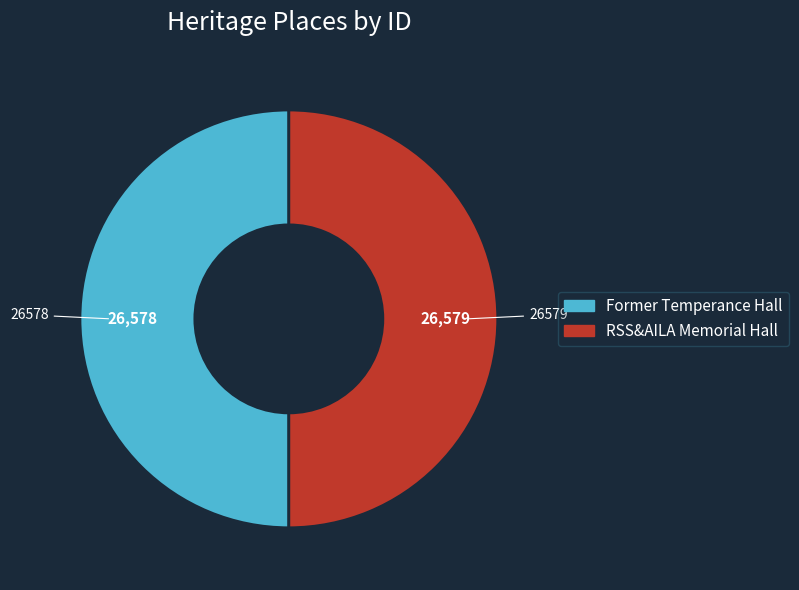

Is it true that Former Temperance Hall is 50% of the pie?

True